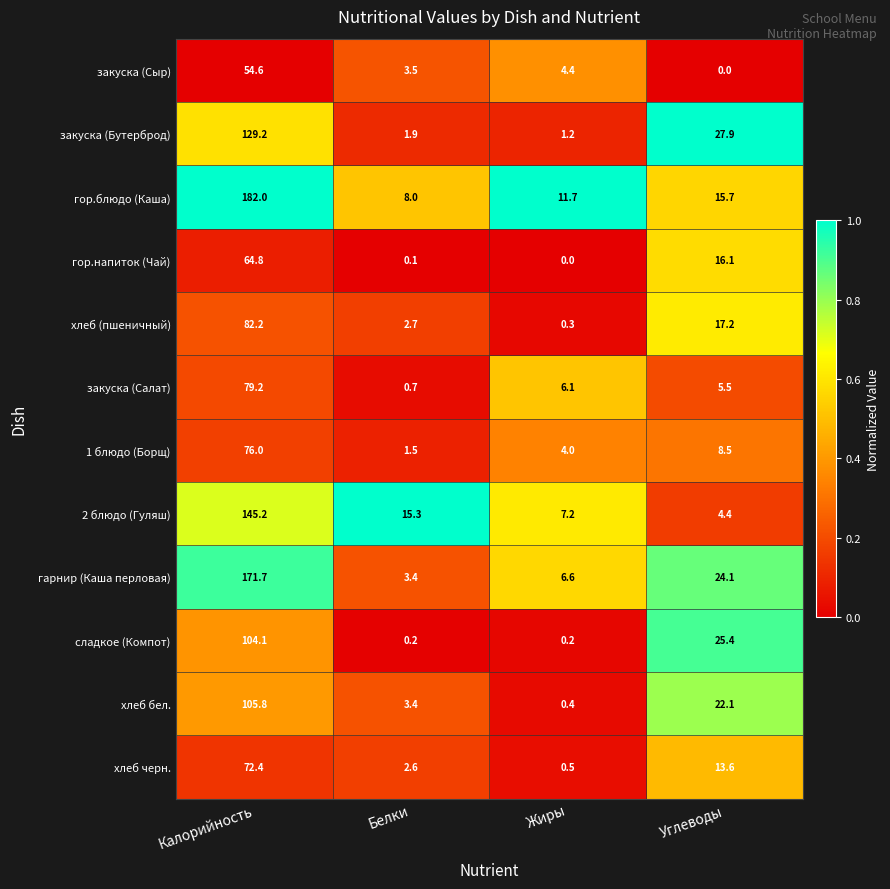

How many series are shown in this chart?

12